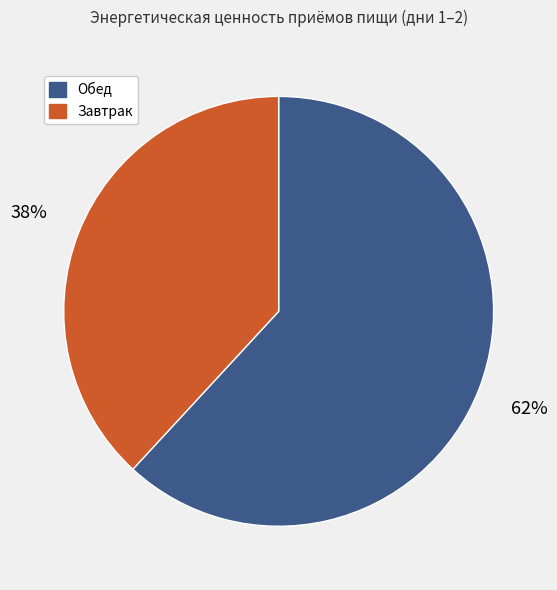

To the nearest percent, what is the average slice percentage?

50%